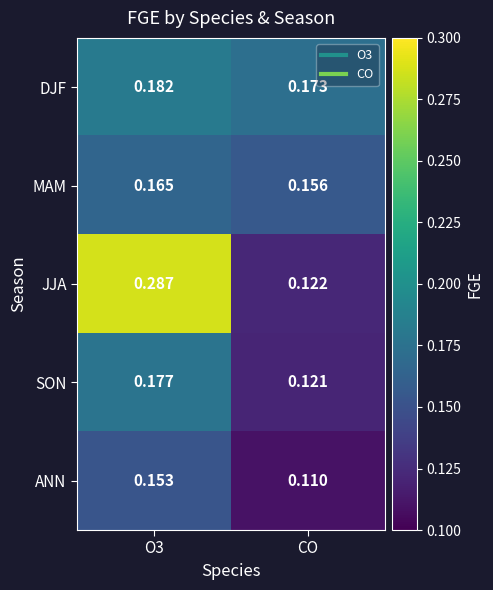

Which series has the largest range (max minus min)?

JJA